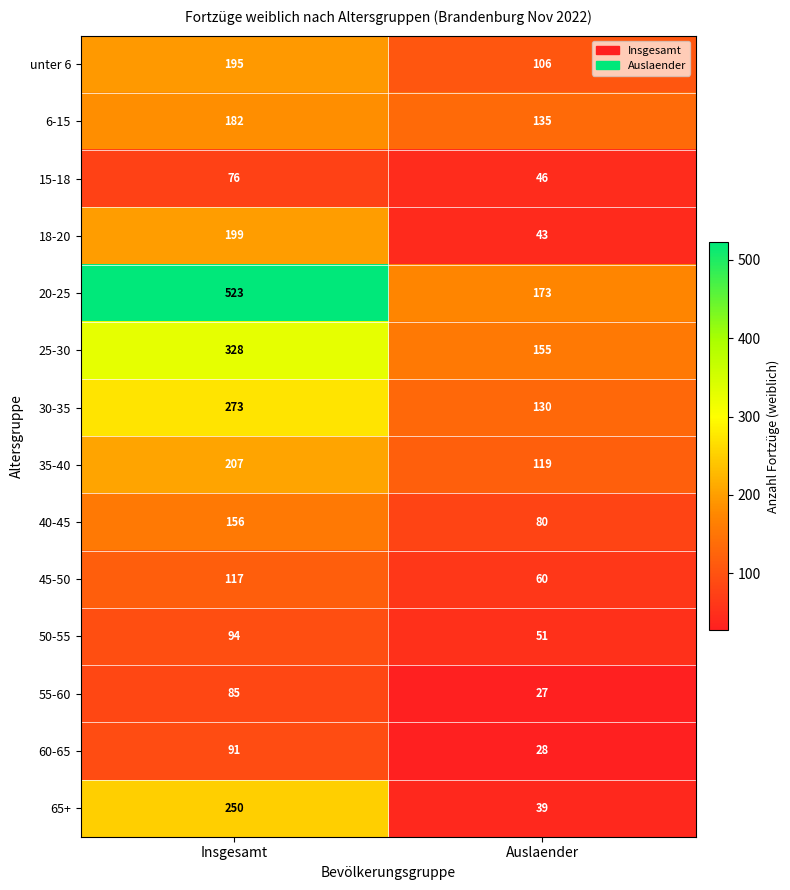

Rank the series by their maximum value, from lowest to highest.

15-18, 55-60, 60-65, 50-55, 45-50, 40-45, 6-15, unter 6, 18-20, 35-40, 65+, 30-35, 25-30, 20-25